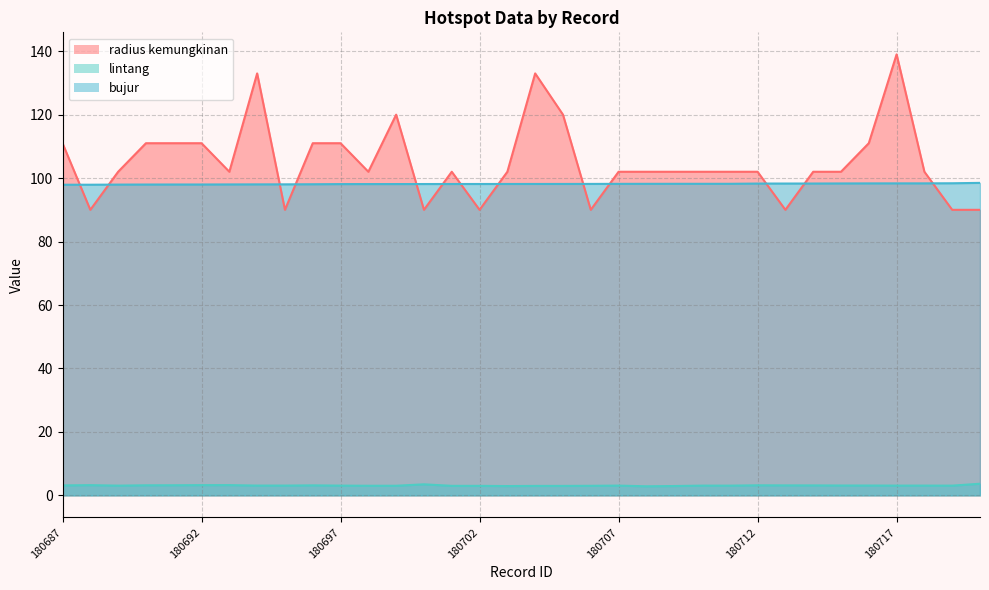

What is the value of the bujur point at the 13th from the left?

98.1